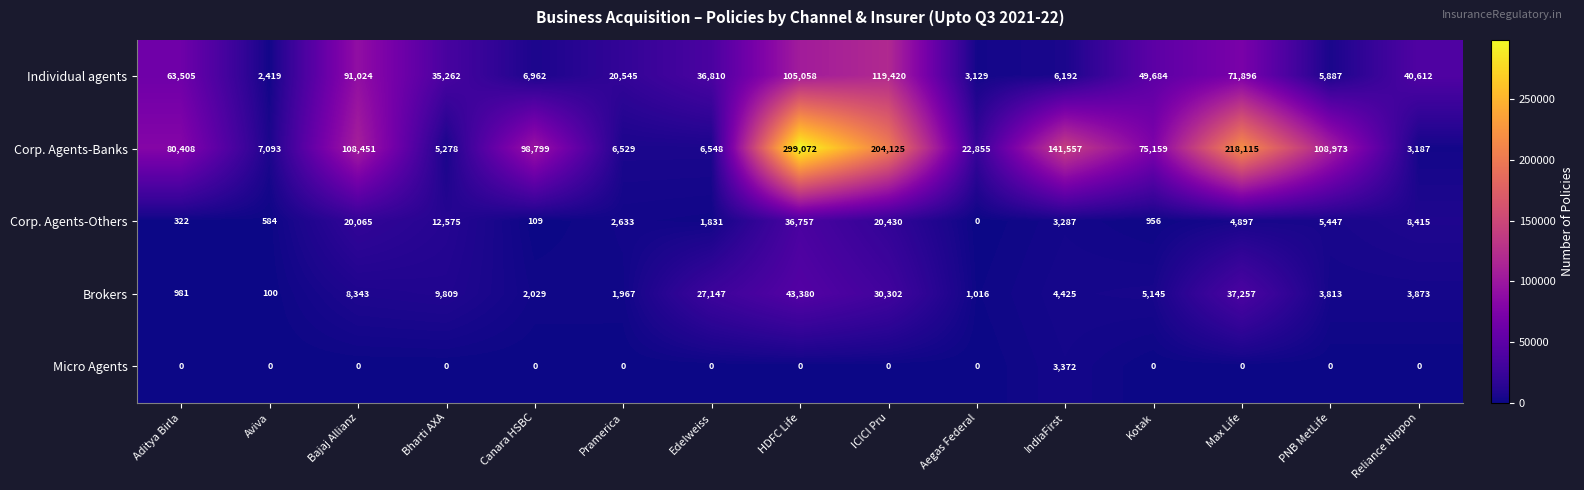

Rank the series by their maximum value, from highest to lowest.

Corp. Agents-Banks, Individual agents, Brokers, Corp. Agents-Others, Micro Agents